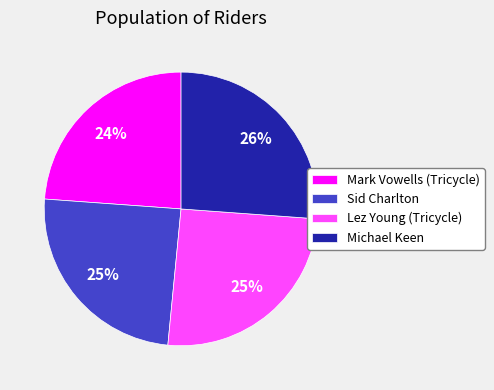

Is it true that Sid Charlton is 10% of the pie?

False